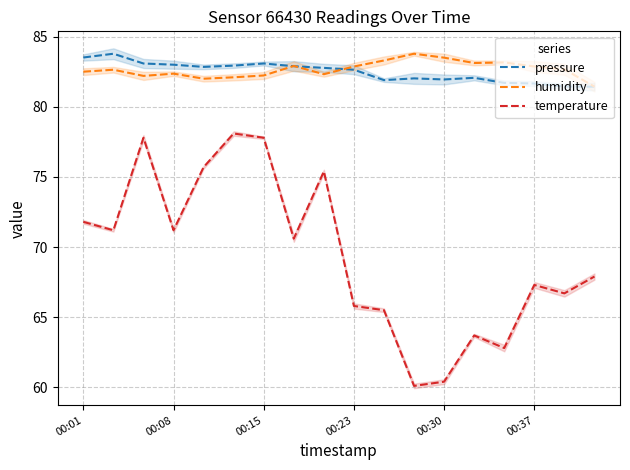

At how many categories does at least one series exceed 75?

18